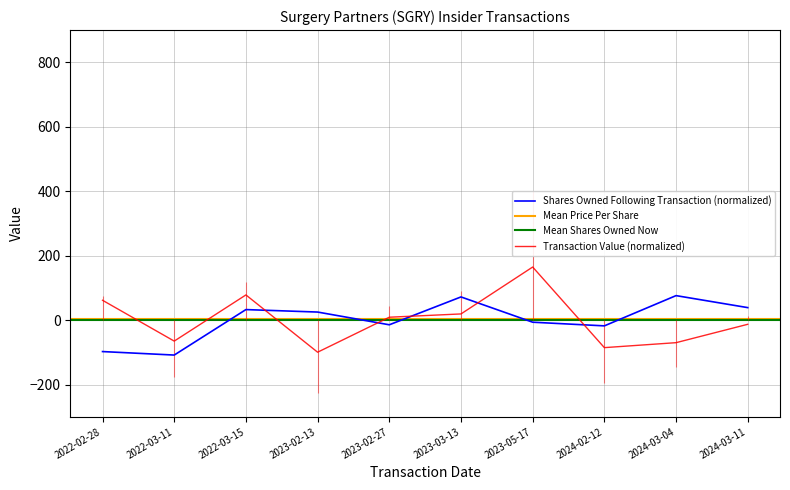

Where do sharesOwnedFollowingTransaction and transactionValue first cross each other?

2022-03-15 and 2023-02-13